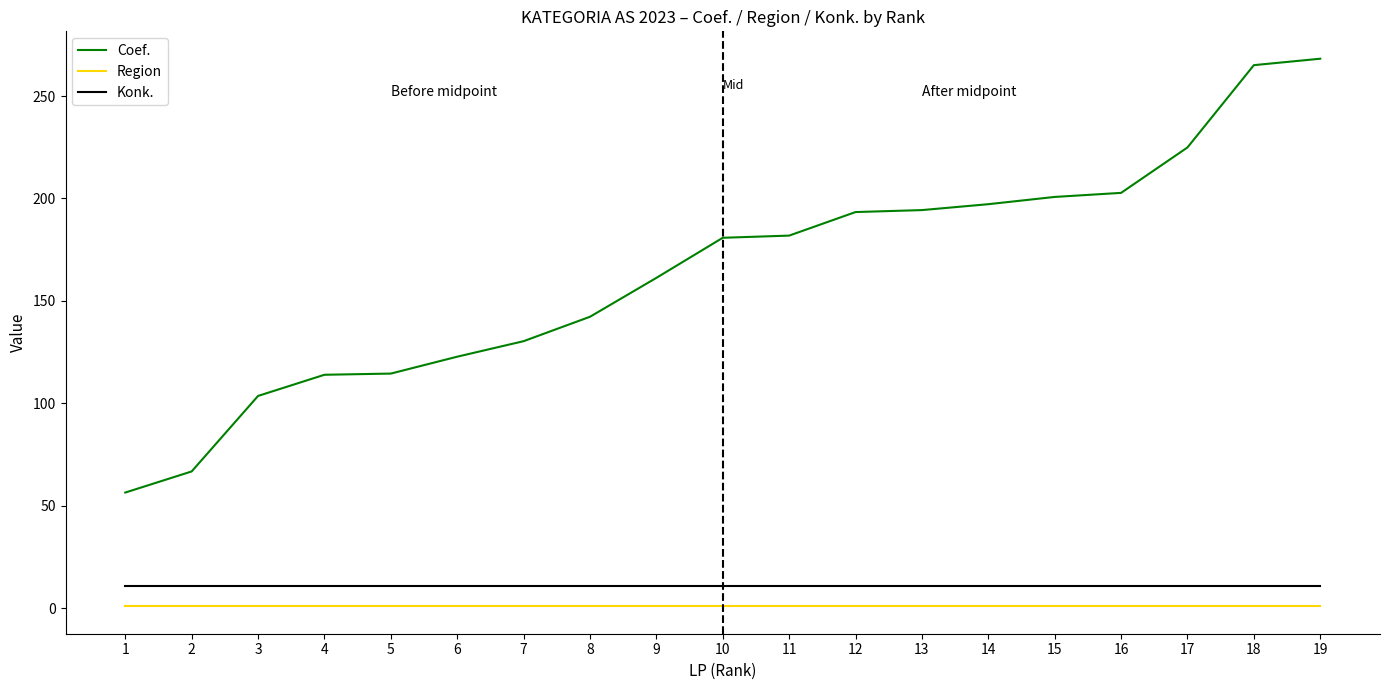

What is the highest value of the Coef. series?

268.2